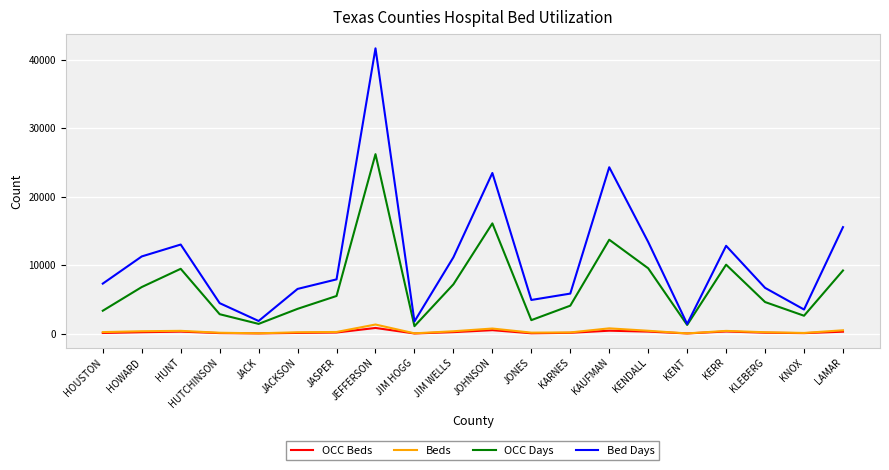

What is the total value across all series at JIM WELLS?

18965